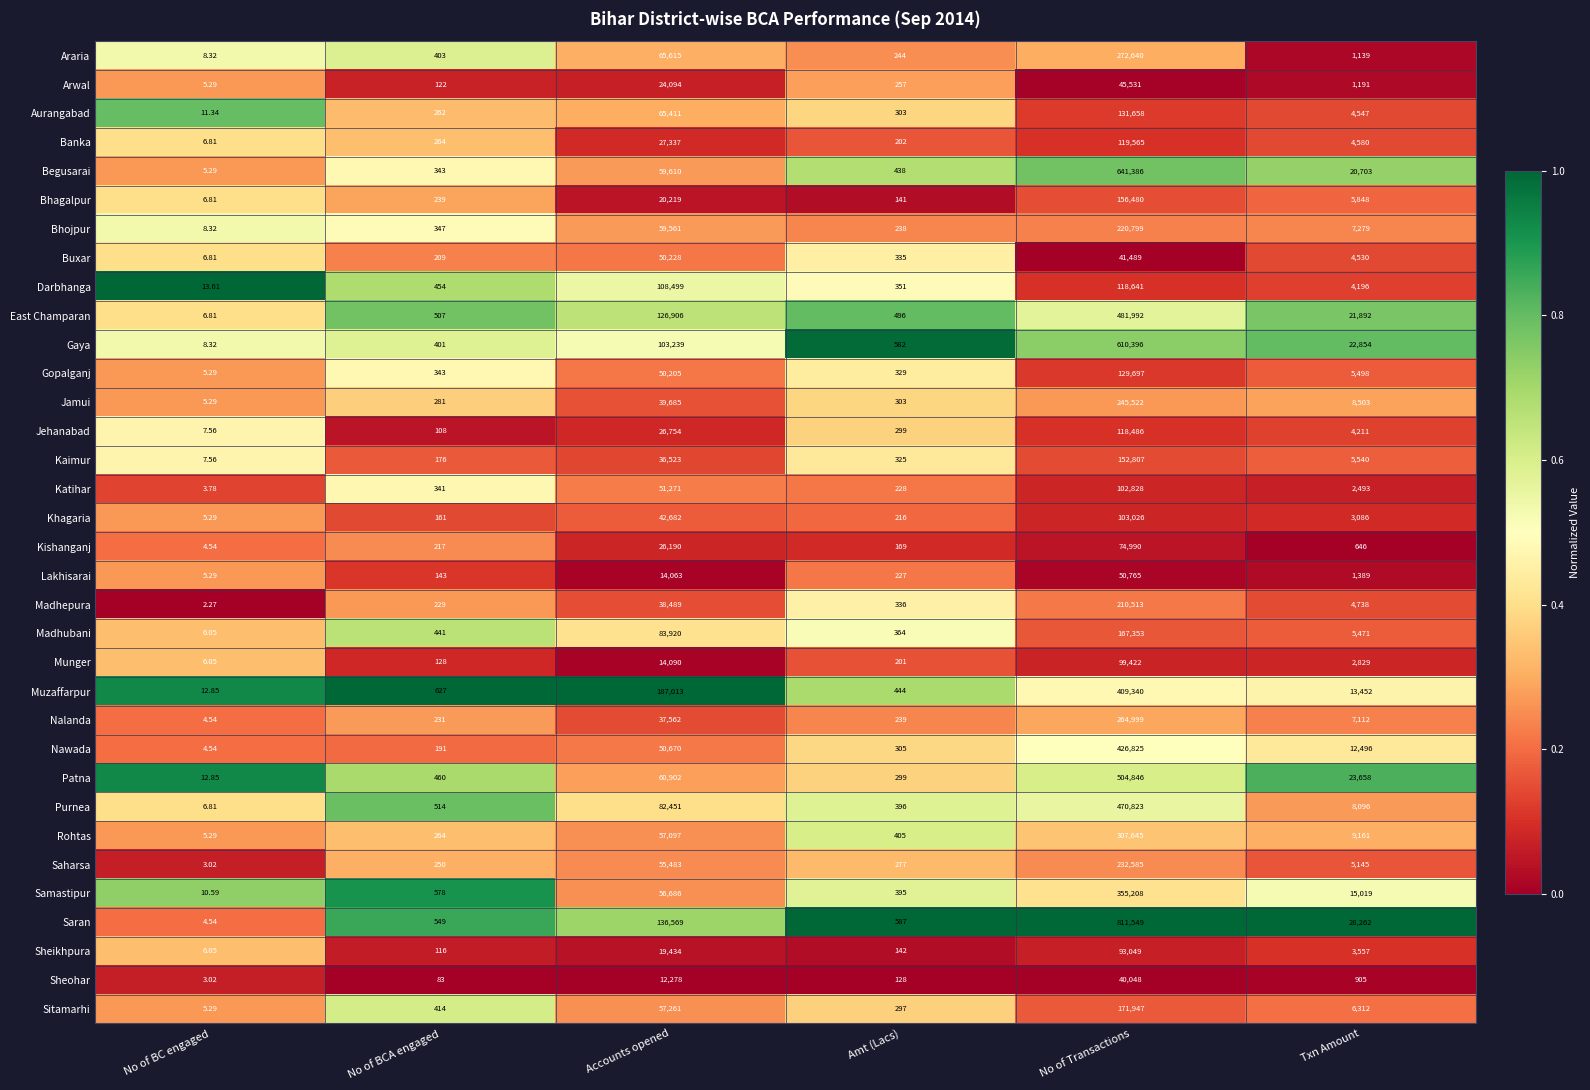

Which category has the highest value across all series?

No of Transactions